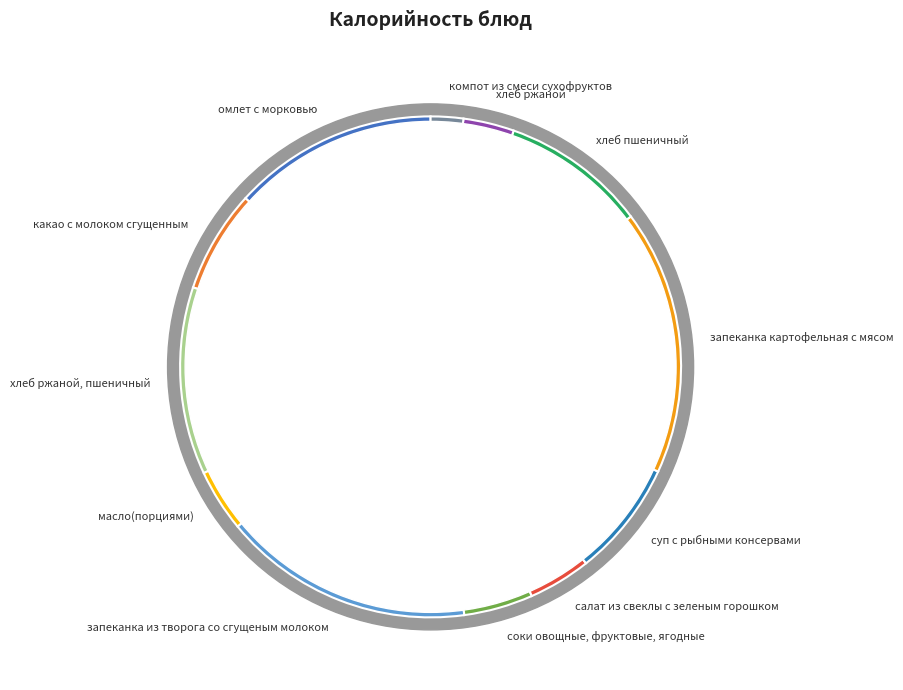

How many segments does this pie chart have?

12